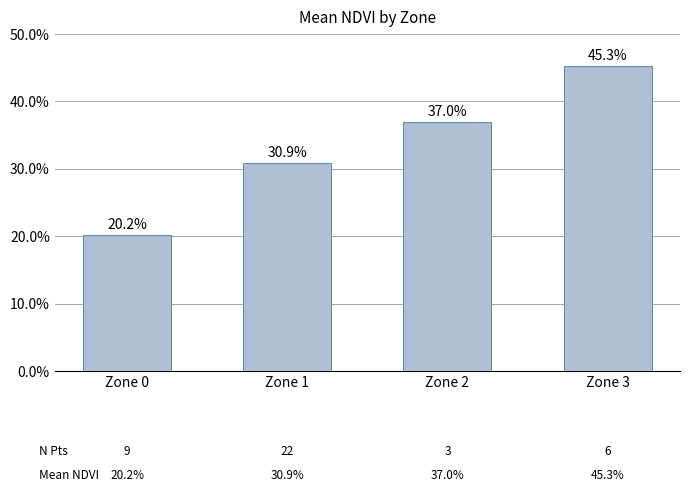

The chart shows a value of 0.4 at Zone 2. True or false?

True